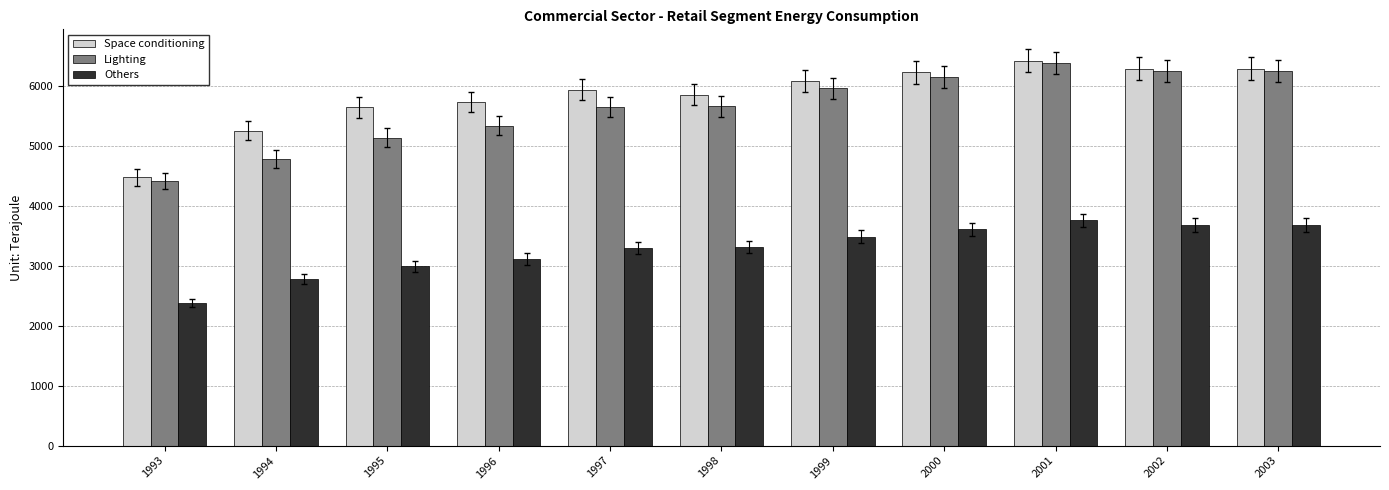

How many bars are there in total?

33